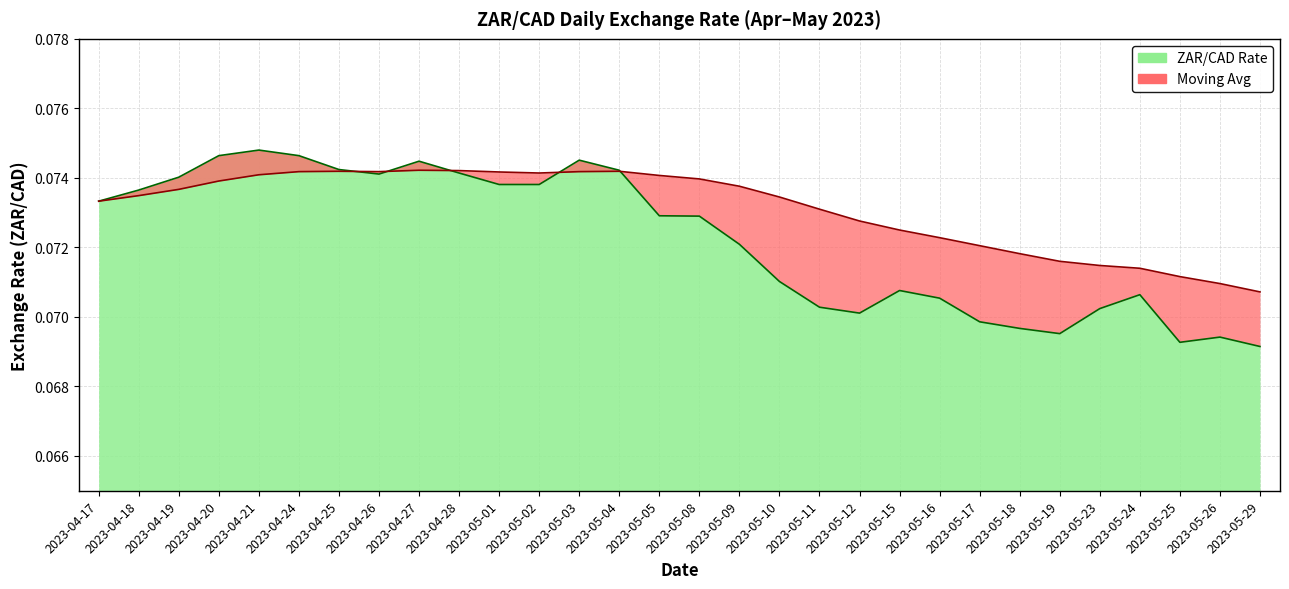

Which series ends up on top after the final intersection of Moving Avg and ZAR/CAD Rate?

Moving Avg